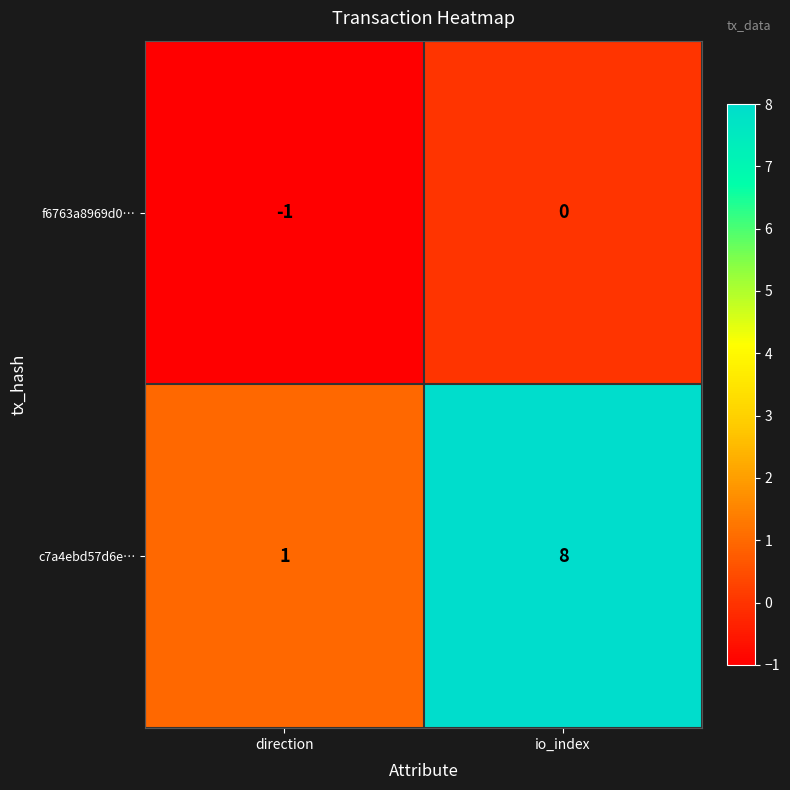

Reading left to right, list all the values displayed in this chart.

f6763a8969d0…: -1	0
c7a4ebd57d6e…: 1	8